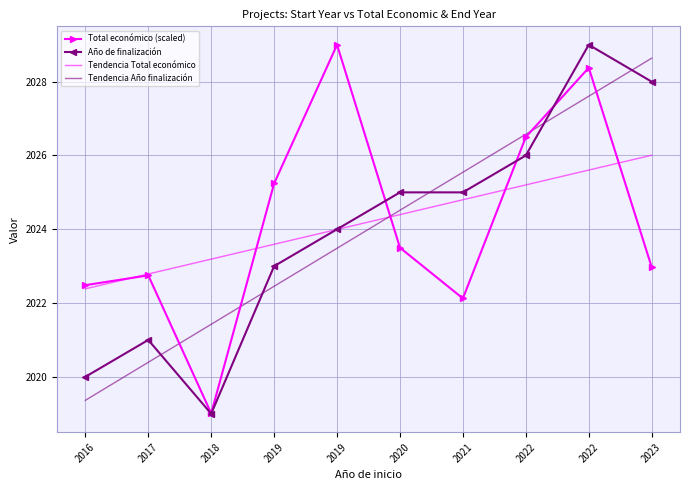

What is the difference between the maximum and minimum values in the Tendencia Total económico series?

3.6